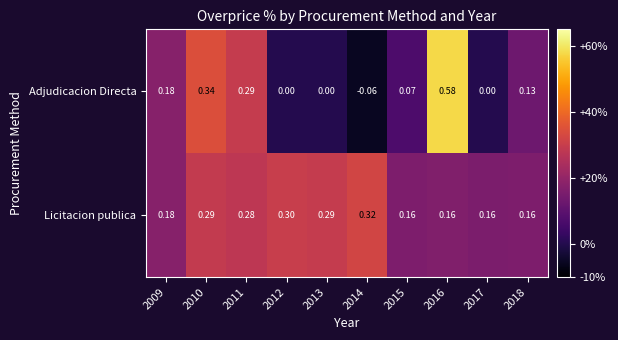

At how many categories does at least one series exceed 0?

10